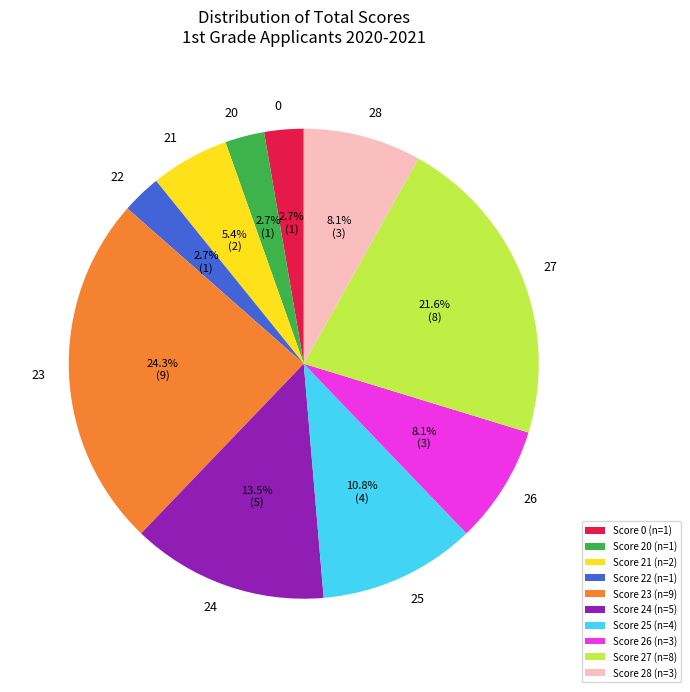

What is the largest slice in the pie chart?

Score 23 (n=9)